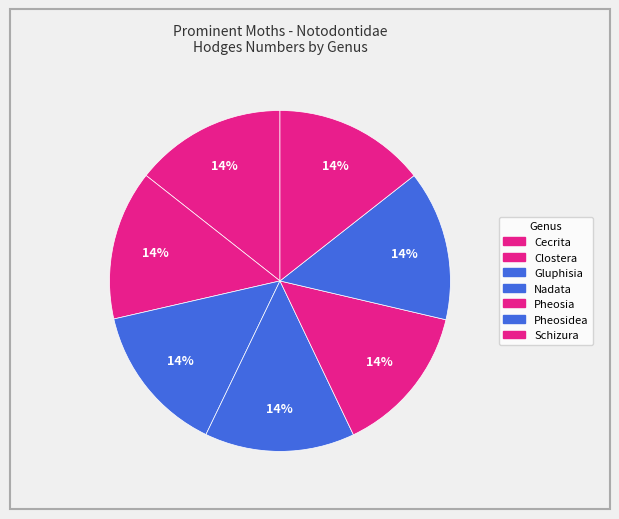

How many slices are in this pie chart?

7